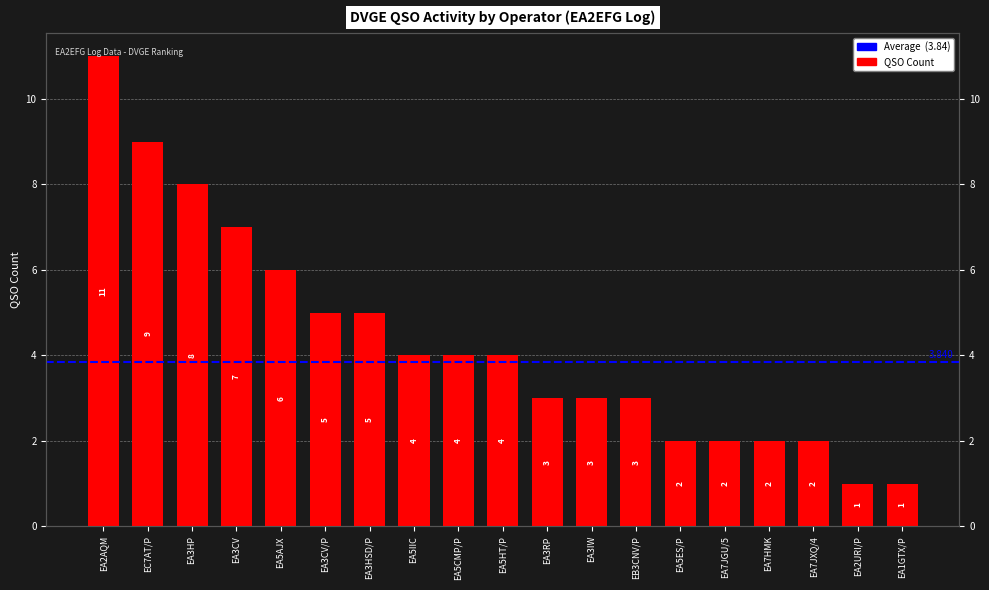

What is the sum of the values at EB3CNV/P and EA2URI/P?

4